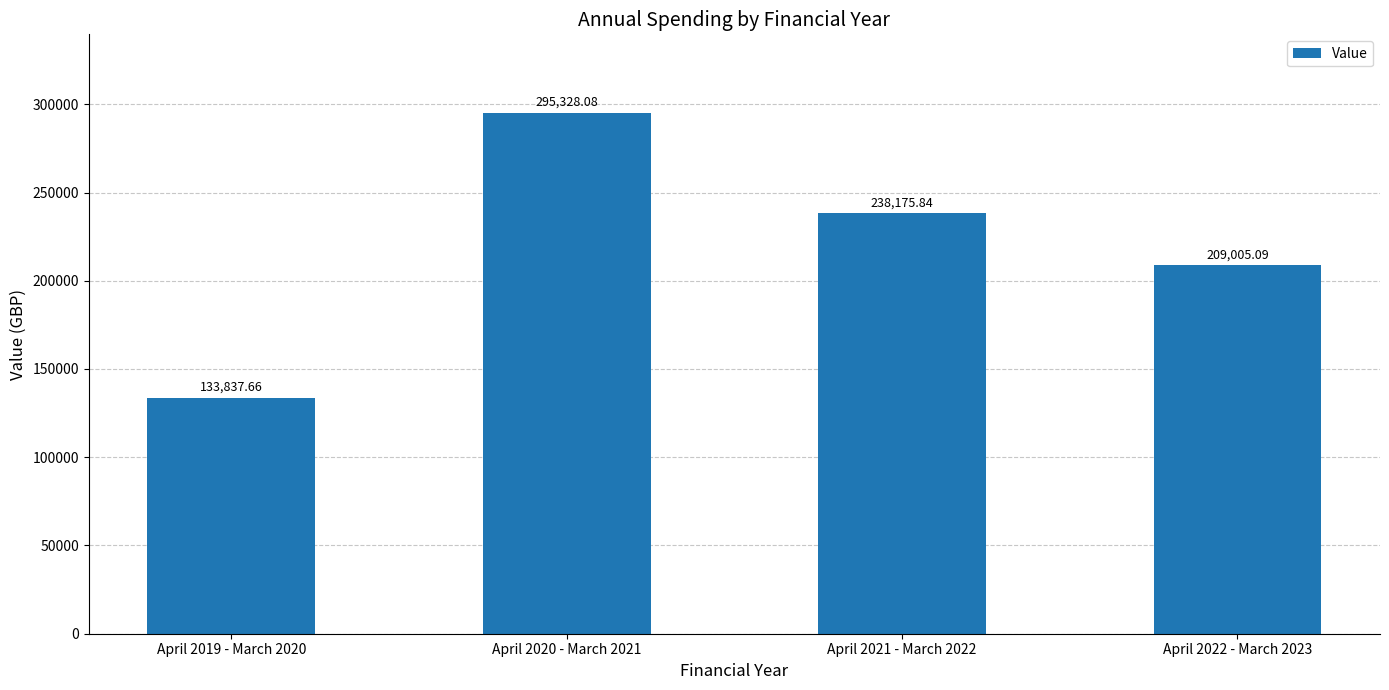

What is the change in value from April 2019 - March 2020 to April 2020 - March 2021?

+161490.4